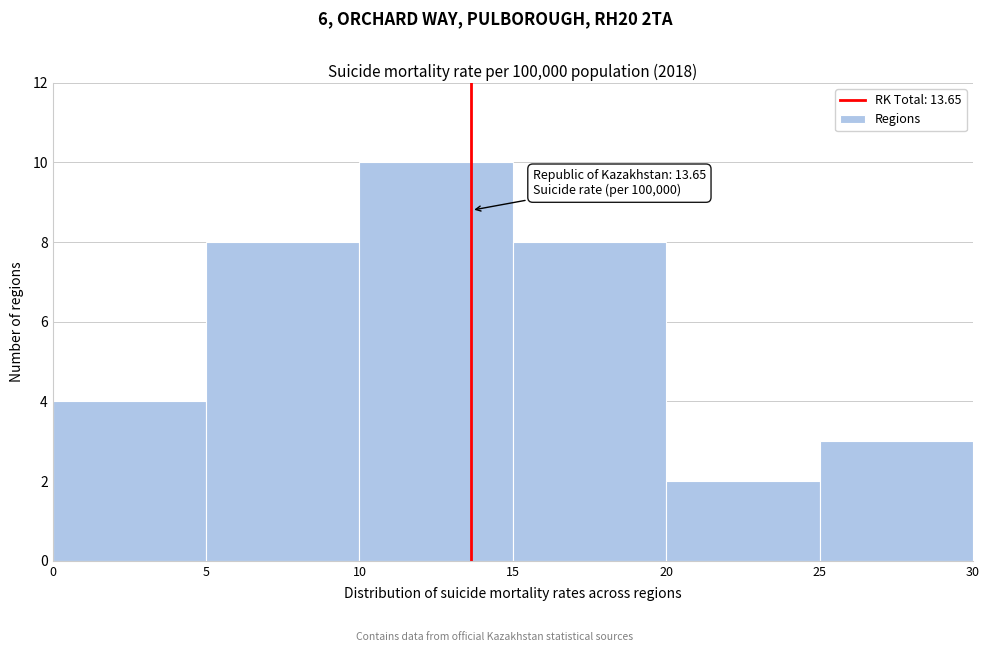

Over which range of the x-axis is the bar tallest?

10 to 15